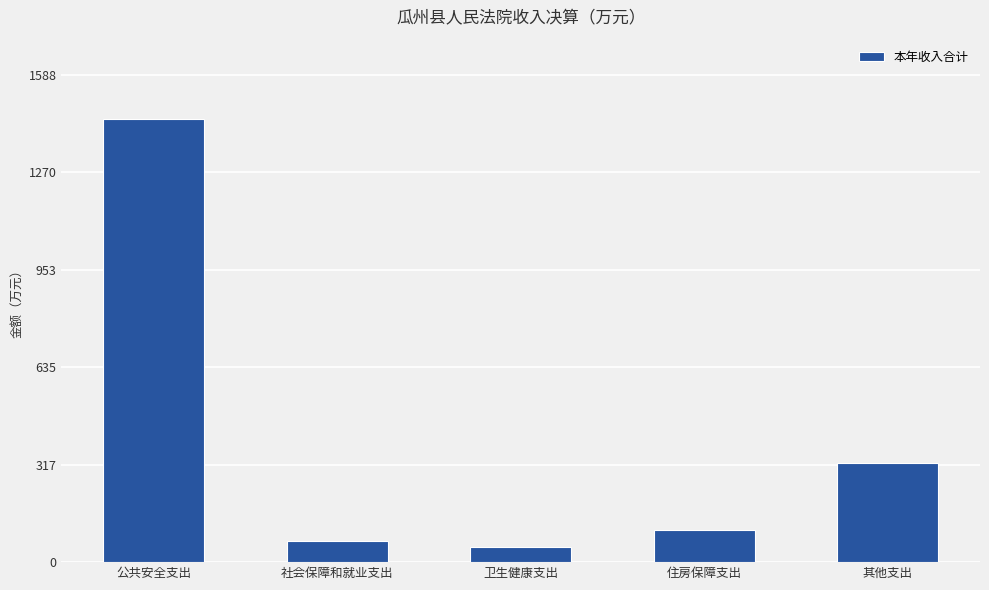

Reading left to right, what are all the values shown in this chart?

公共安全支出=1444.3	社会保障和就业支出=69.5	卫生健康支出=49.6	住房保障支出=104.9	其他支出=323.8